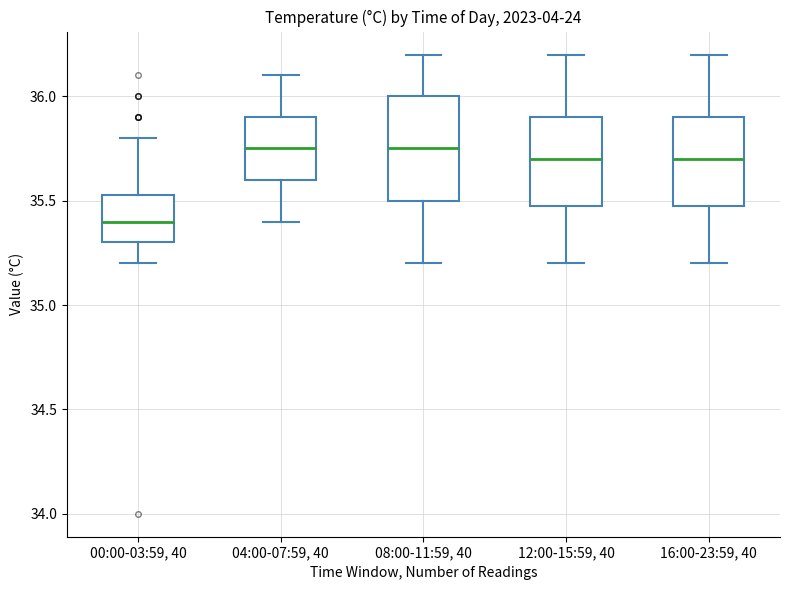

Reading left to right, transcribe this box plot: for each box, give where its median line is, the range the box spans, and where its two whiskers end, as read against the y-axis. The values are not printed on the chart, so give them approximately, as read against the axis.

00:00-03:59, 40: median 35.40, box 35.30 to 35.55, whiskers 35.20 to 35.80
04:00-07:59, 40: median 35.75, box 35.60 to 35.90, whiskers 35.40 to 36.10
08:00-11:59, 40: median 35.75, box 35.50 to 36.00, whiskers 35.20 to 36.20
12:00-15:59, 40: median 35.70, box 35.50 to 35.90, whiskers 35.20 to 36.20
16:00-23:59, 40: median 35.70, box 35.50 to 35.90, whiskers 35.20 to 36.20